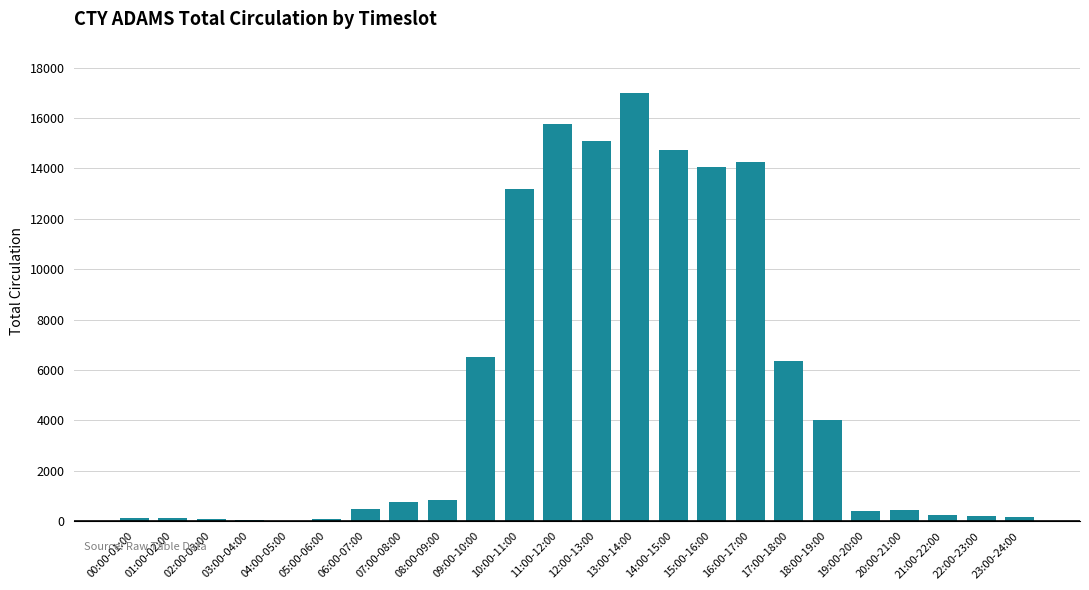

Which has a higher value, 21:00-22:00 or 14:00-15:00?

14:00-15:00